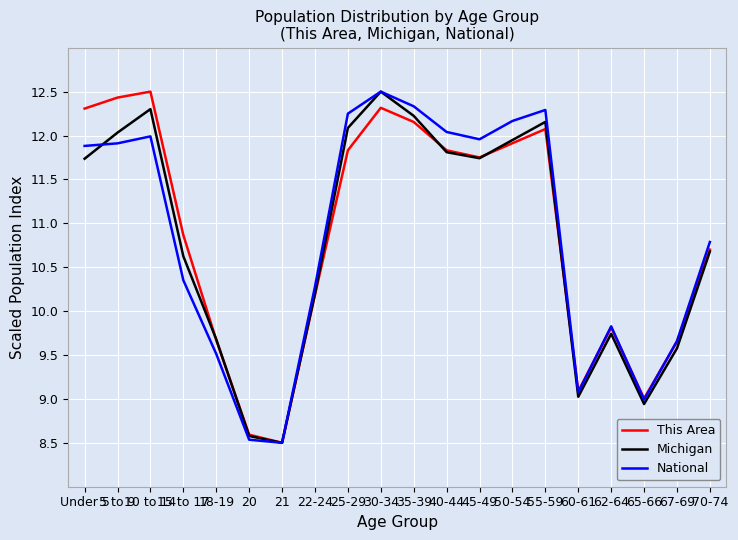

Rank the series at 15 to 17 from highest to lowest value.

This Area, Michigan, National